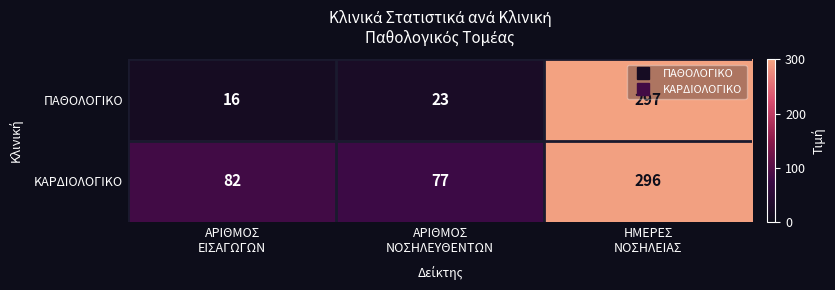

Count the number of categories in the chart.

3